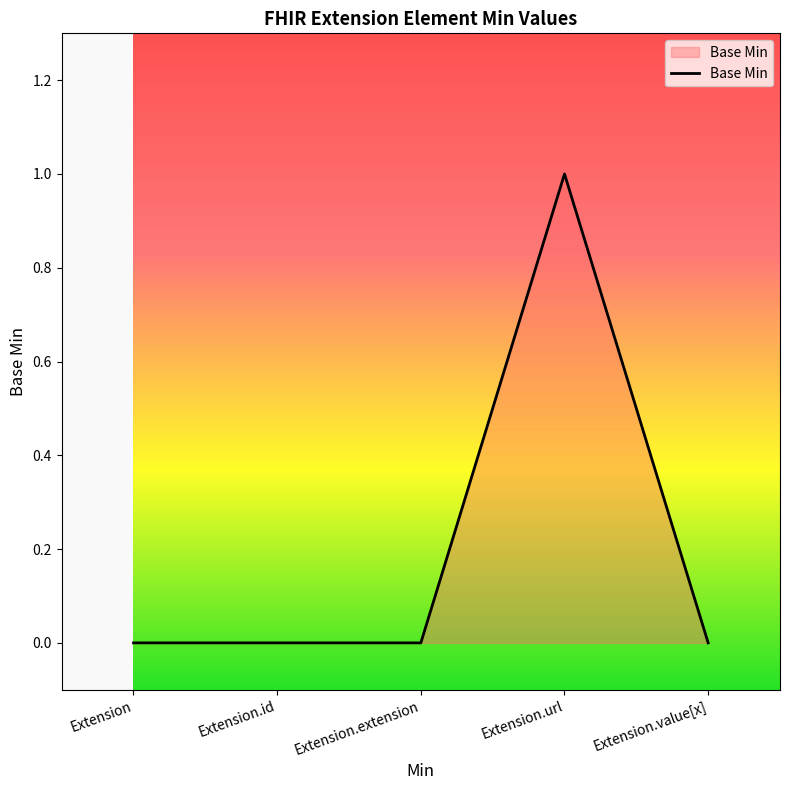

Which category has the highest value across all series?

Extension.url